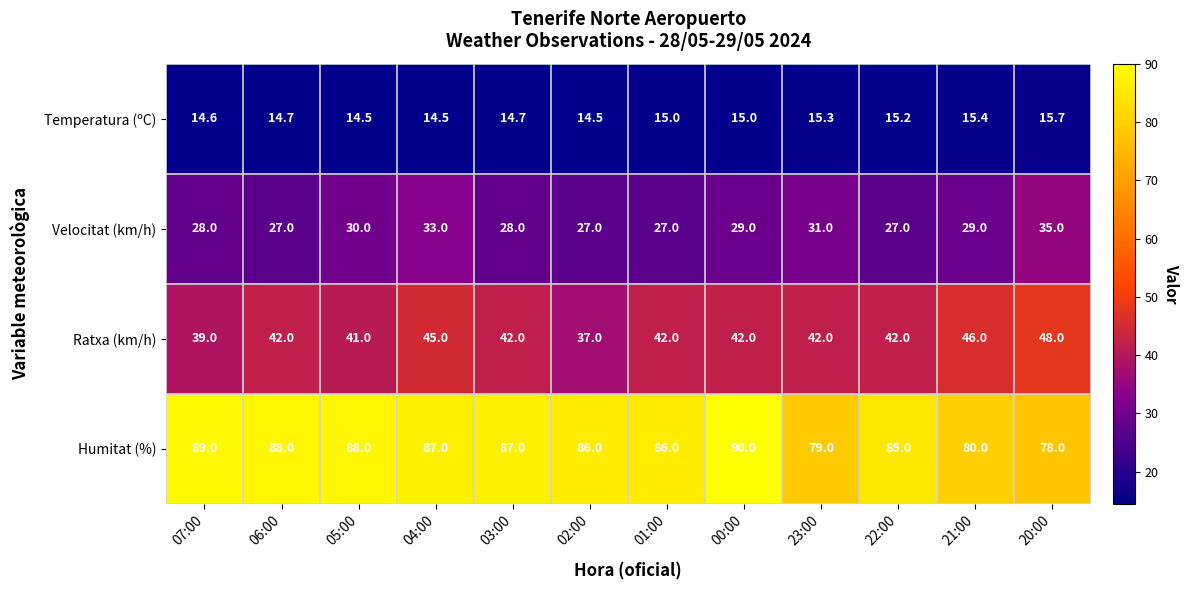

What is the difference between the highest and lowest values at 06:00?

73.3